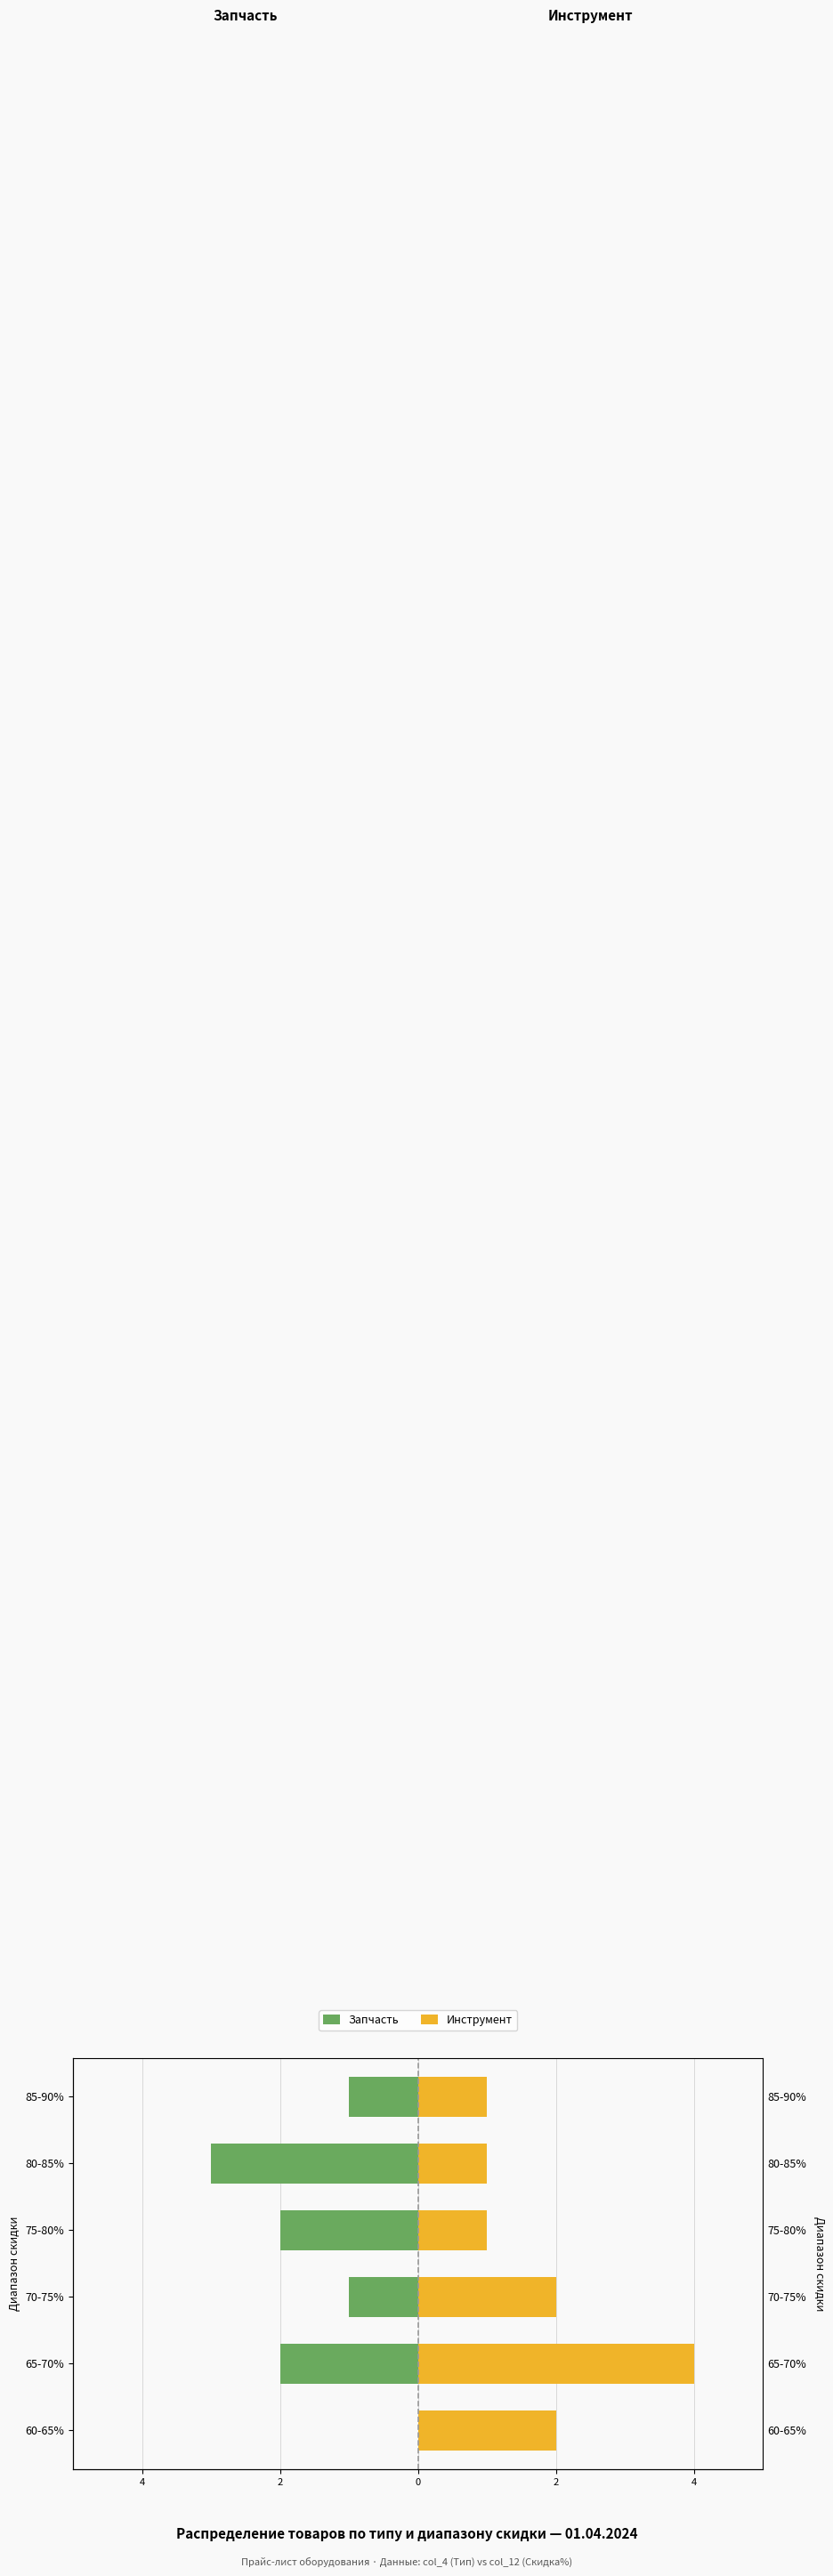

Is the value of Запчасть at 70-75% greater than the value of Инструмент at 85-90%?

No